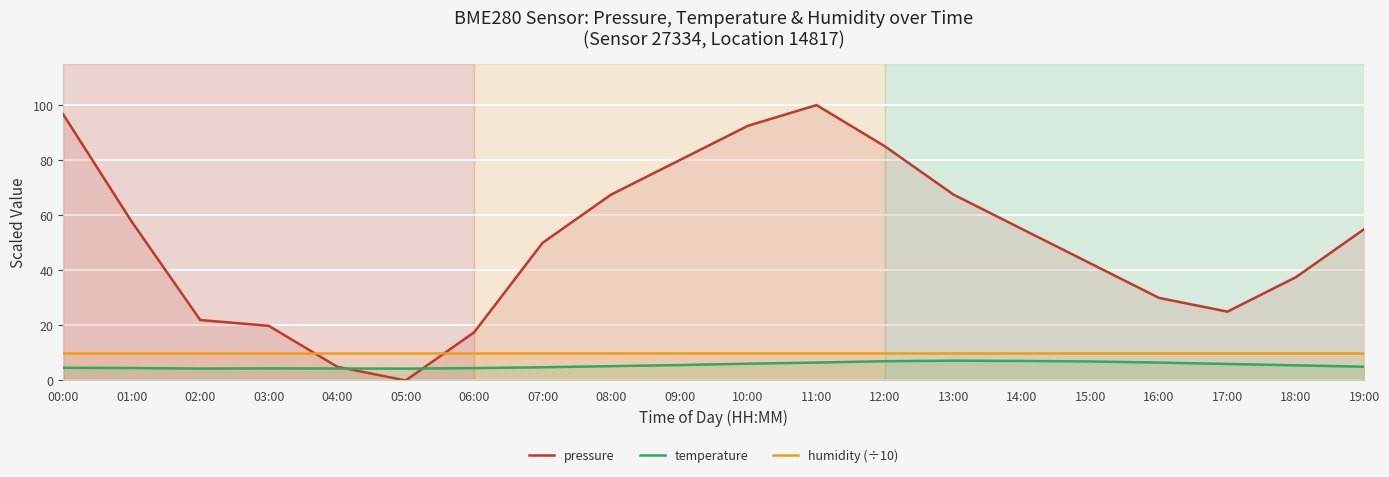

Between which two adjacent categories do pressure and temperature first intersect?

04:00 and 05:00